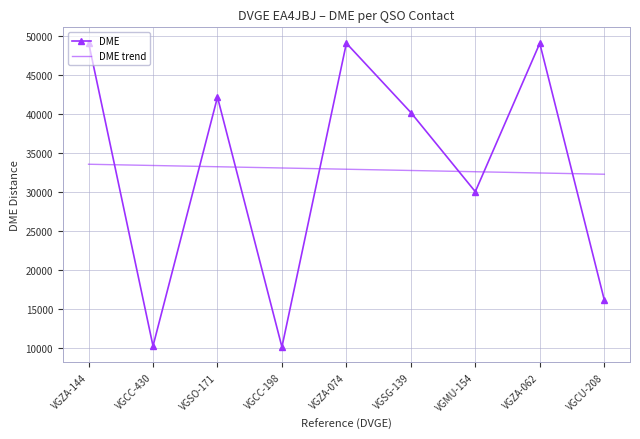

Between which two adjacent categories do DME and DME trend first intersect?

VGZA-144 and VGCC-430